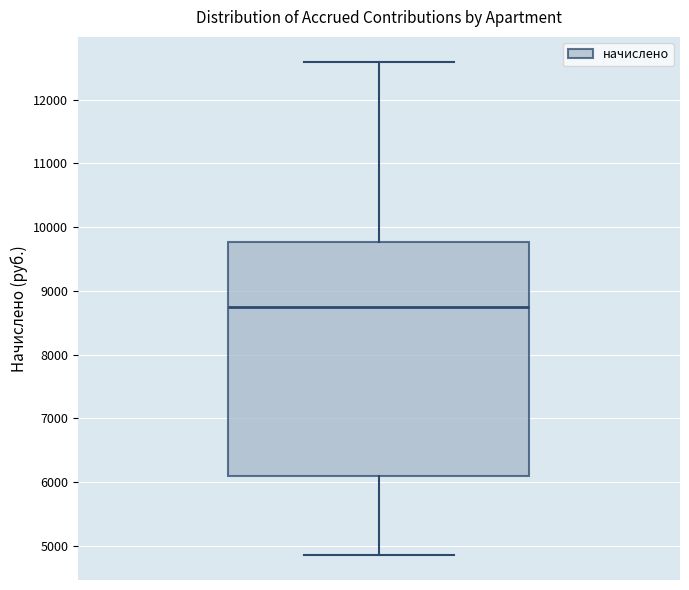

Where does the lower whisker of the box end on the y-axis? The values are not printed on the chart, so give them approximately, as read against the axis.

4900